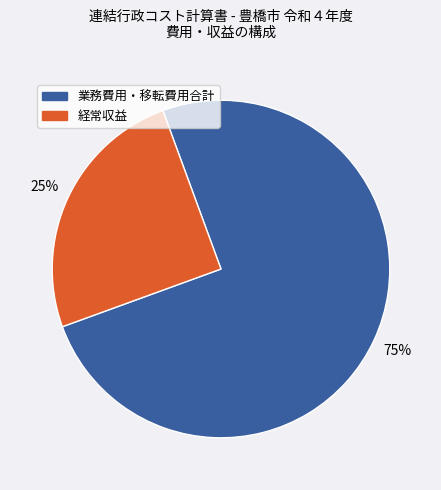

To the nearest percent, what is the difference between the largest and smallest slice percentages?

50%